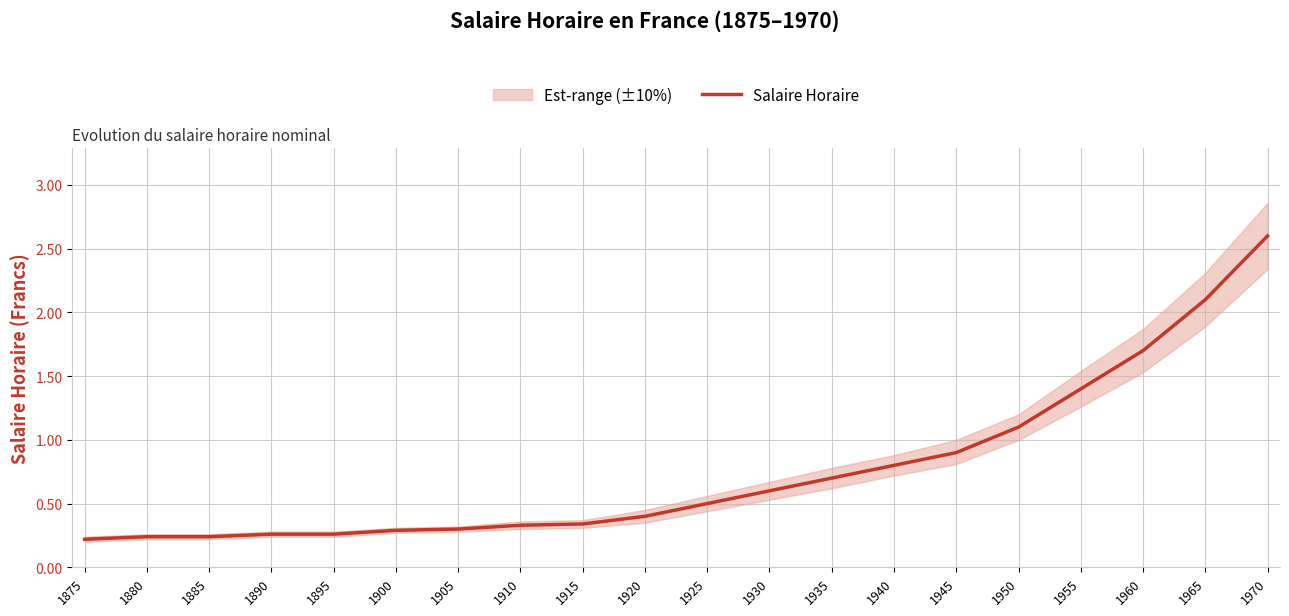

How many distinct data groups are displayed?

1